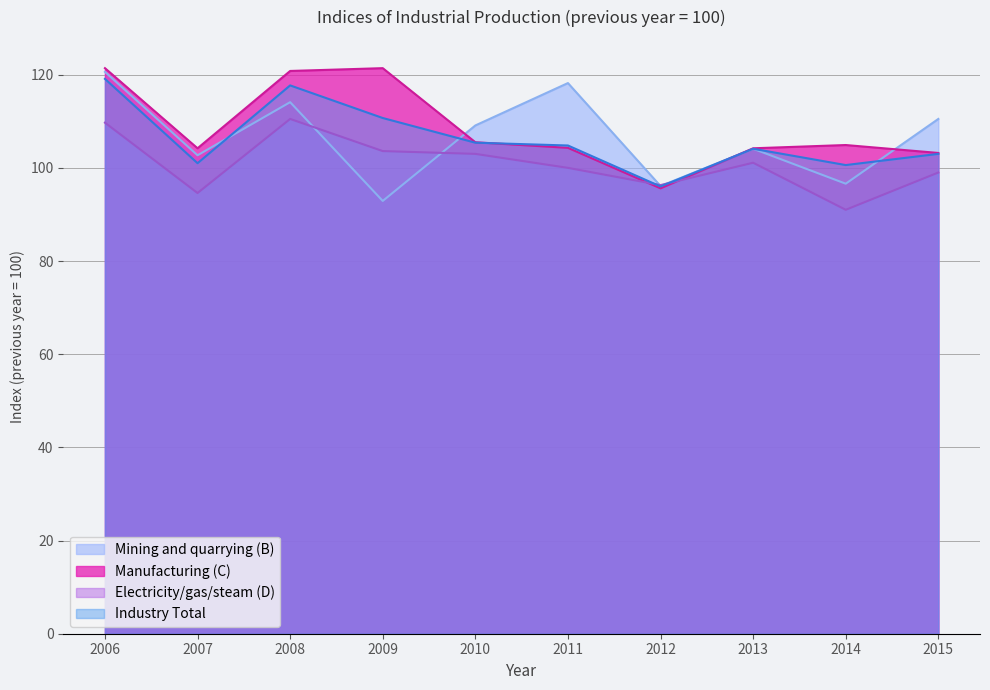

Which category has the highest value across all series?

2006